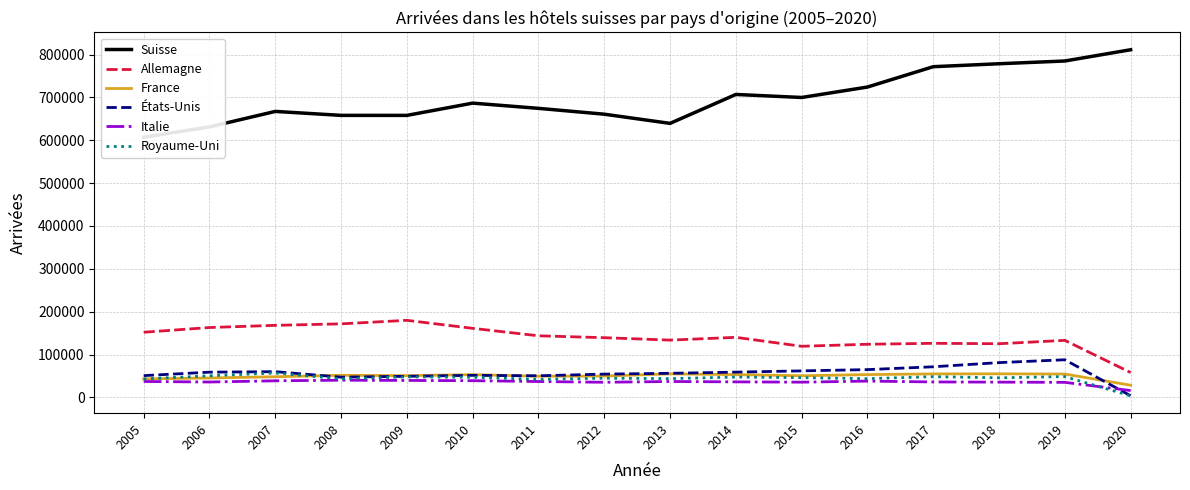

Reading left to right, extract all data points from this chart.

Suisse: 607019	631137	667320	658074	658030	686656	674454	660828	639407	706891	699833	724183	771657	778532	784940	811214
Allemagne: 152076	163128	168220	171685	179911	161235	143823	139399	133786	140231	119373	124097	126289	125333	133189	58060
France: 43262	45413	48248	51764	50822	53233	49537	49921	55004	53274	50619	53314	54887	55112	54606	28520
États-Unis: 50911	58986	60151	47310	49379	51564	50546	54425	56322	59074	61977	64949	71555	81274	87903	3923
Italie: 37267	36012	38822	40245	39664	39089	37146	35431	37209	36354	35655	38118	36179	35723	35232	16036
Royaume-Uni: 43255	50516	57063	43340	48020	47113	42093	44882	43900	47542	46150	43840	48439	45825	48659	3680